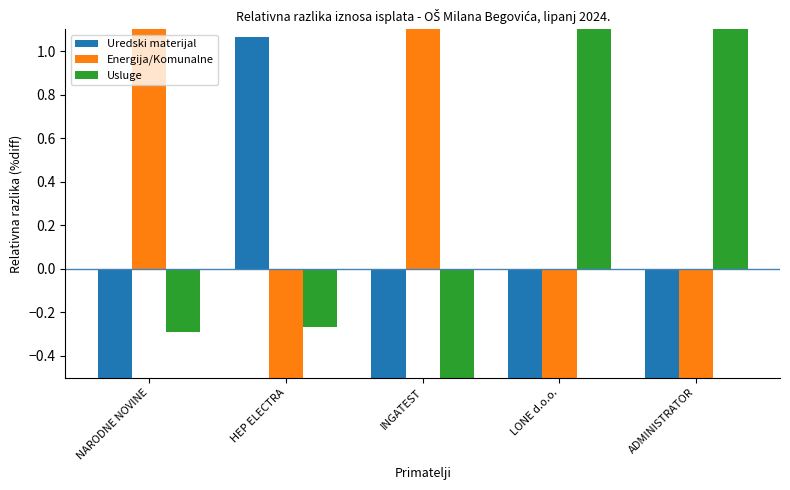

Reading left to right, extract all data points from this chart.

Uredski materijal: NARODNE NOVINE=-0.8	HEP ELECTRA=1.1	INGATEST=-0.9	LONE d.o.o.=-1.0	ADMINISTRATOR=-0.9
Energija/Komunalne: NARODNE NOVINE=1.1	HEP ELECTRA=-0.8	INGATEST=1.5	LONE d.o.o.=-1.0	ADMINISTRATOR=-1.0
Usluge: NARODNE NOVINE=-0.3	HEP ELECTRA=-0.3	INGATEST=-0.5	LONE d.o.o.=2.0	ADMINISTRATOR=1.9